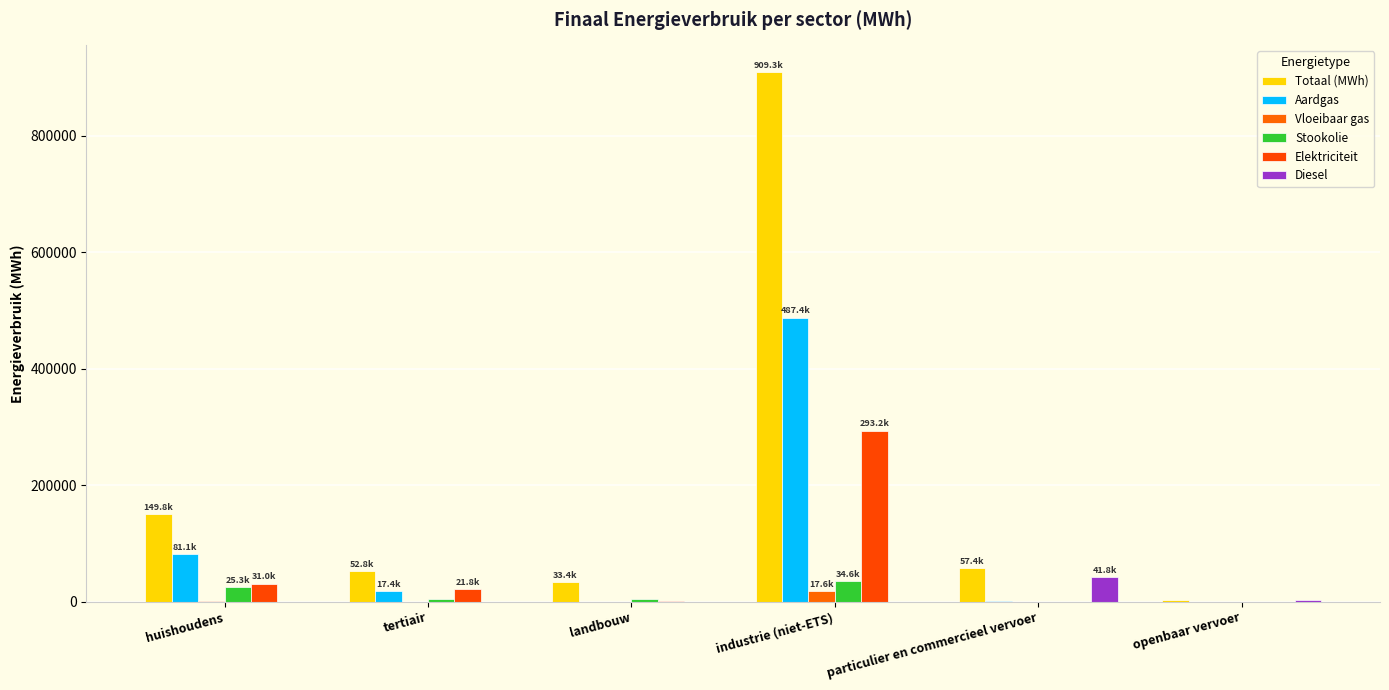

Which series changed the most between tertiair and particulier en commercieel vervoer?

Diesel